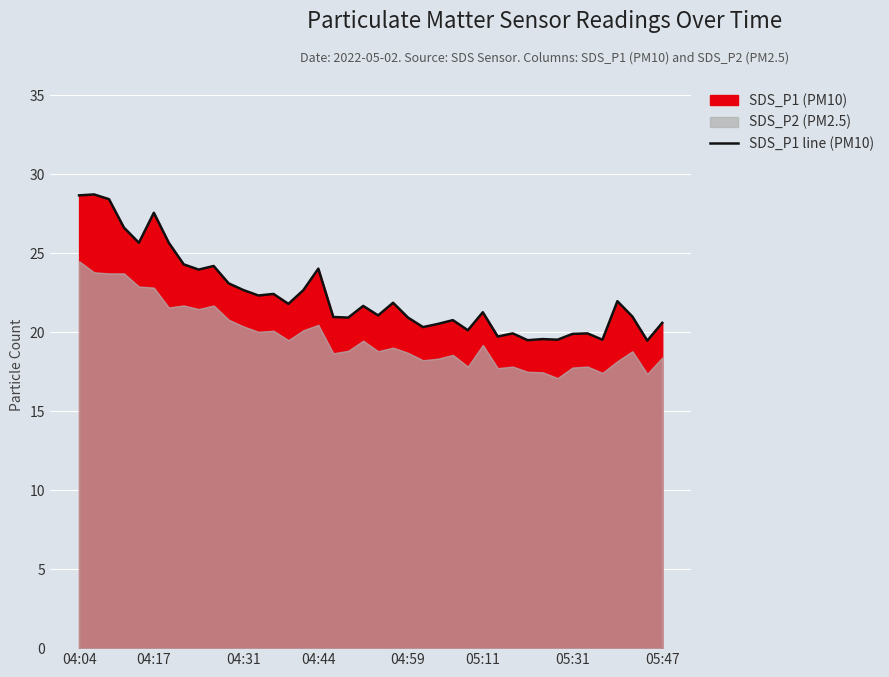

What is the minimum value for SDS_P1 line (PM10)?

19.5